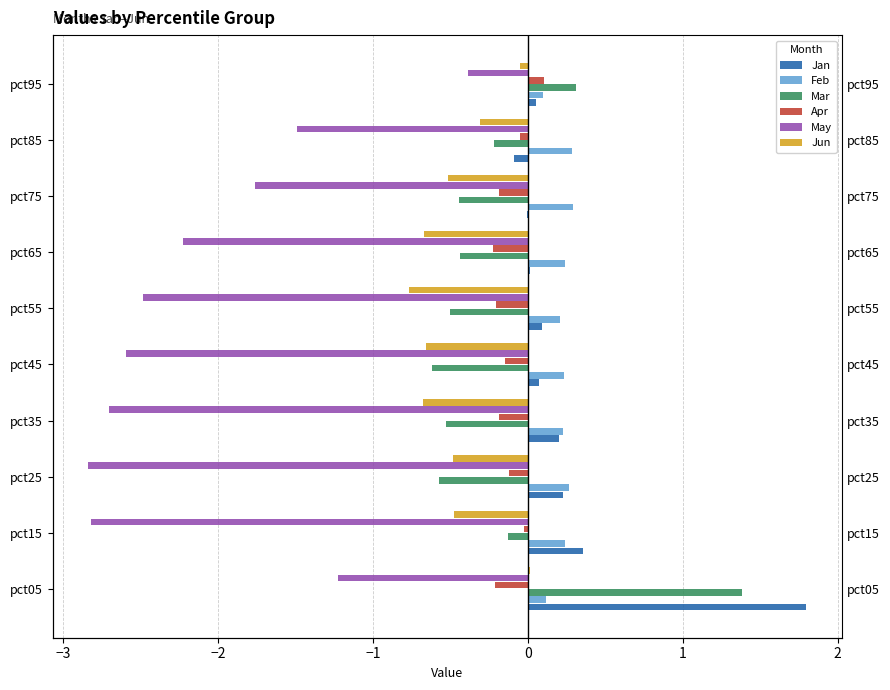

What is the value of the Apr bar at the 8th from the left?

-0.2